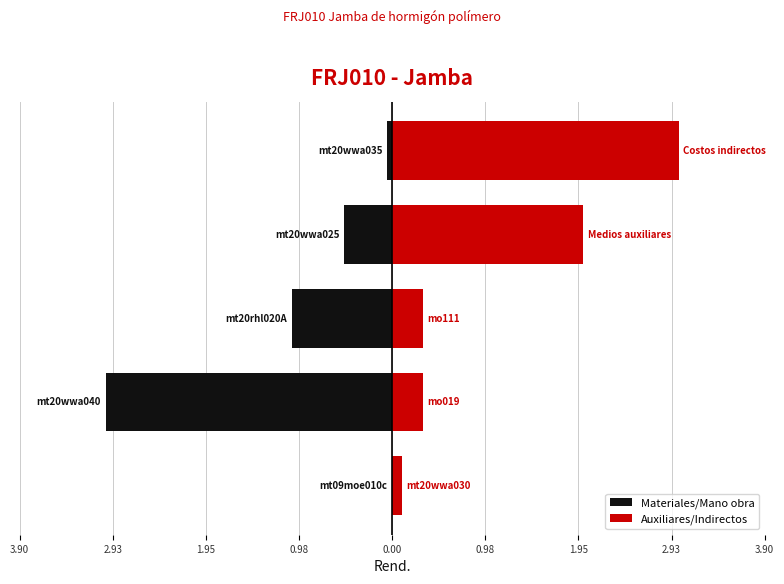

Is it true that Auxiliares/Indirectos equals 0.3 at 2.93?

True